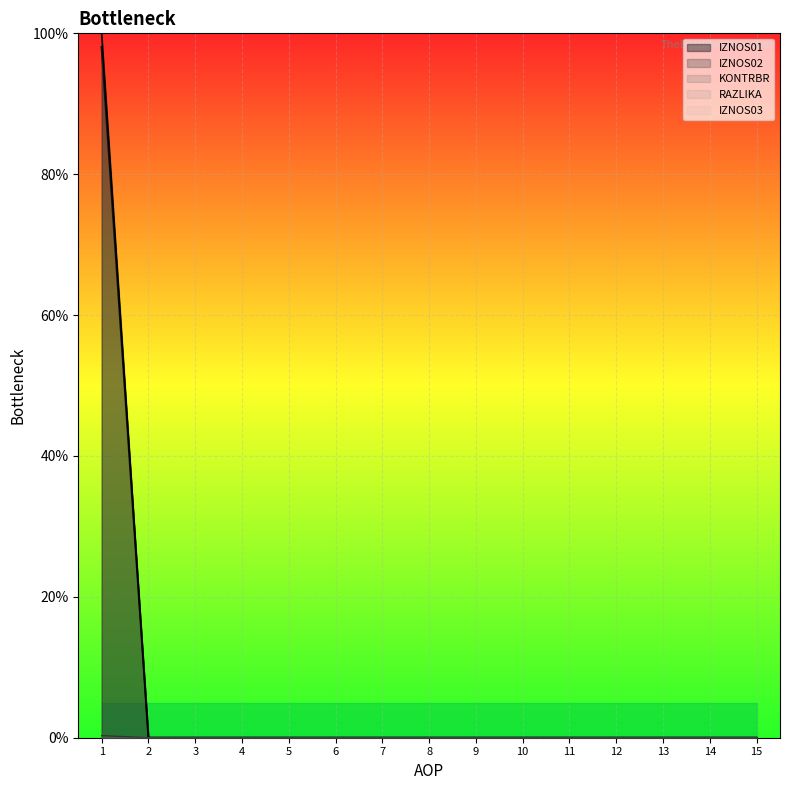

At how many categories does at least one series exceed 71?

1